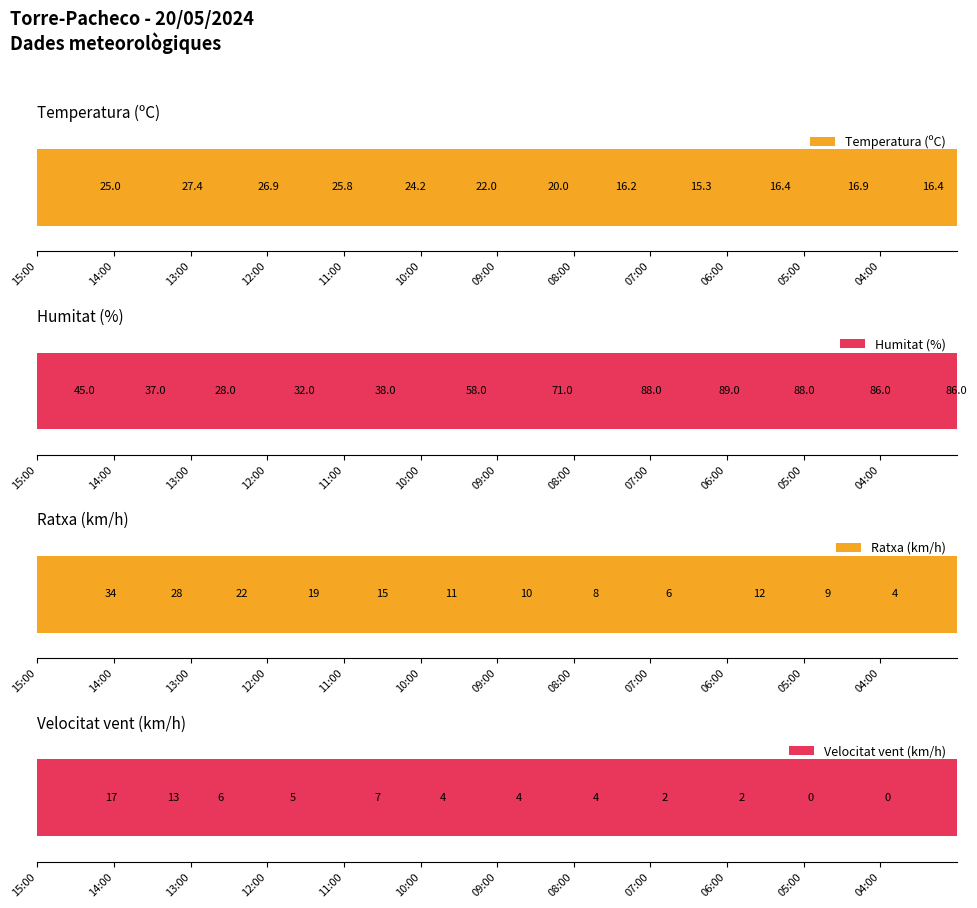

At which category does the chart reach its peak across all series?

14:00